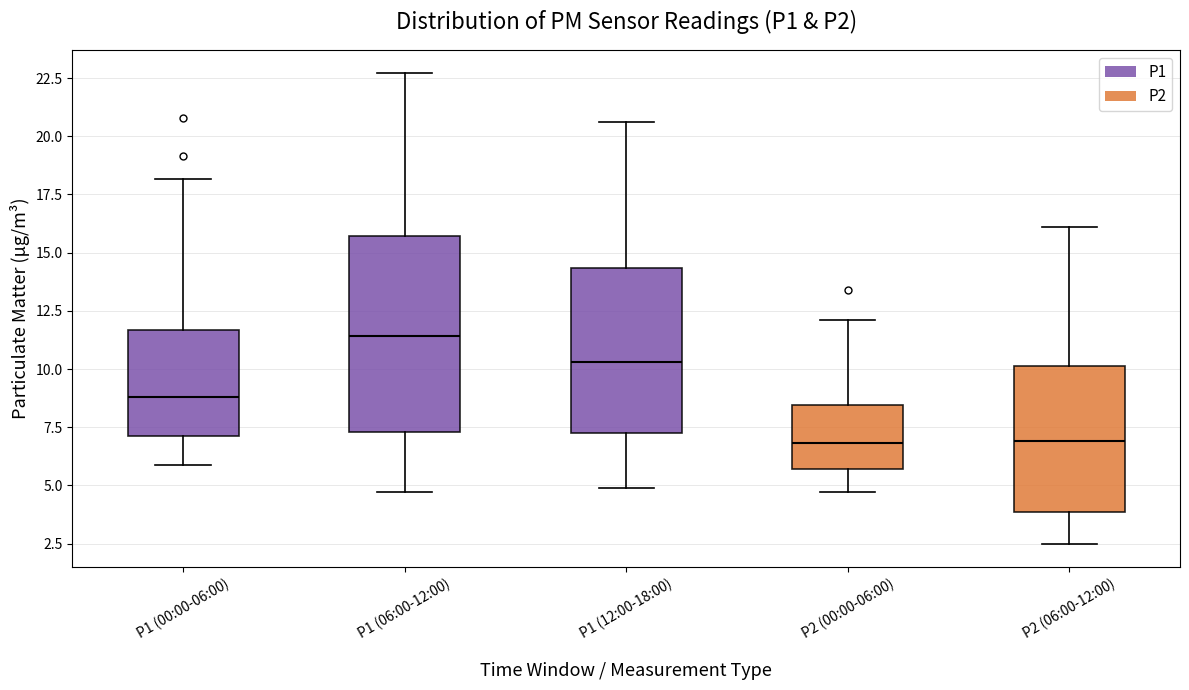

Where does the upper whisker of the box for P2 (00:00-06:00) end on the y-axis? The values are not printed on the chart, so give them approximately, as read against the axis.

12.0